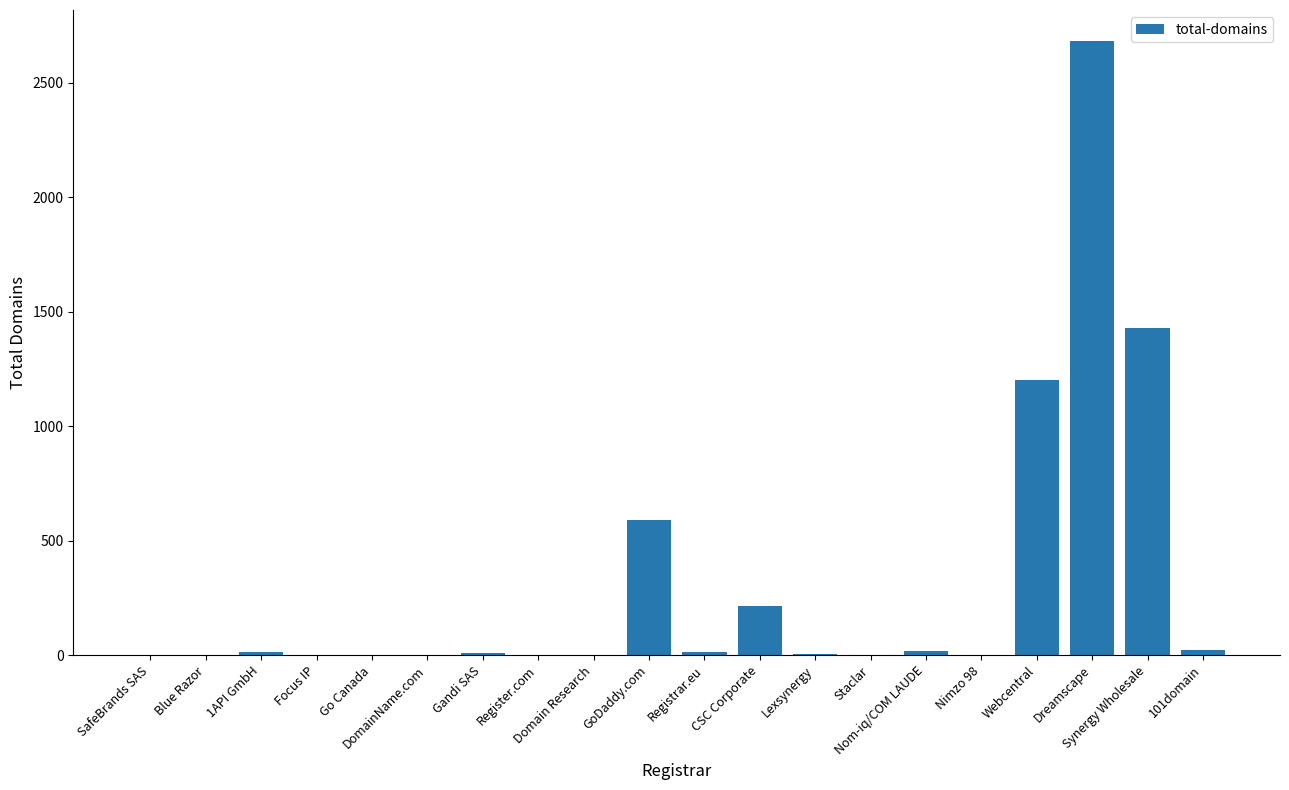

The value at GoDaddy.com is 590. True or false?

True